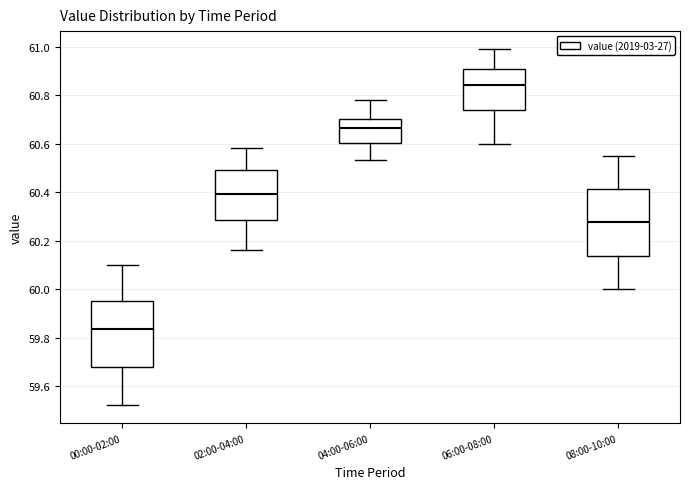

Reading left to right, read every box against the y-axis: the position of its median line, the range the box covers, and the ends of its whiskers. The values are not printed on the chart, so give them approximately, as read against the axis.

00:00-02:00: median 59.84, box 59.68 to 59.96, whiskers 59.52 to 60.10
02:00-04:00: median 60.40, box 60.28 to 60.50, whiskers 60.16 to 60.58
04:00-06:00: median 60.66, box 60.60 to 60.70, whiskers 60.54 to 60.78
06:00-08:00: median 60.84, box 60.74 to 60.90, whiskers 60.60 to 61.00
08:00-10:00: median 60.28, box 60.14 to 60.42, whiskers 60.00 to 60.56